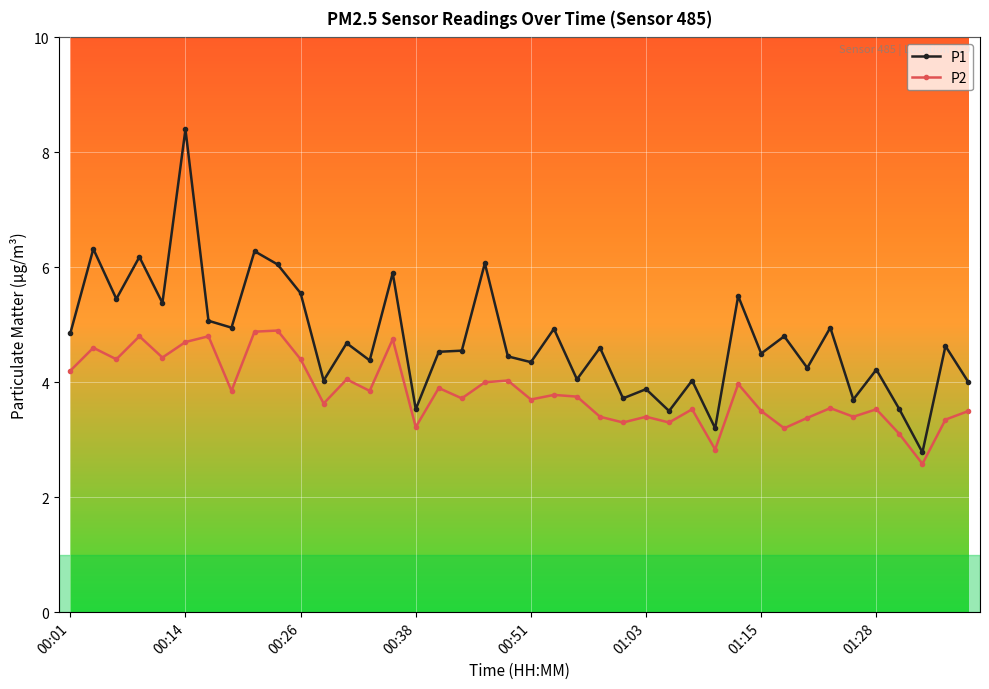

True or false: P2 and P1 cross at least once.

False